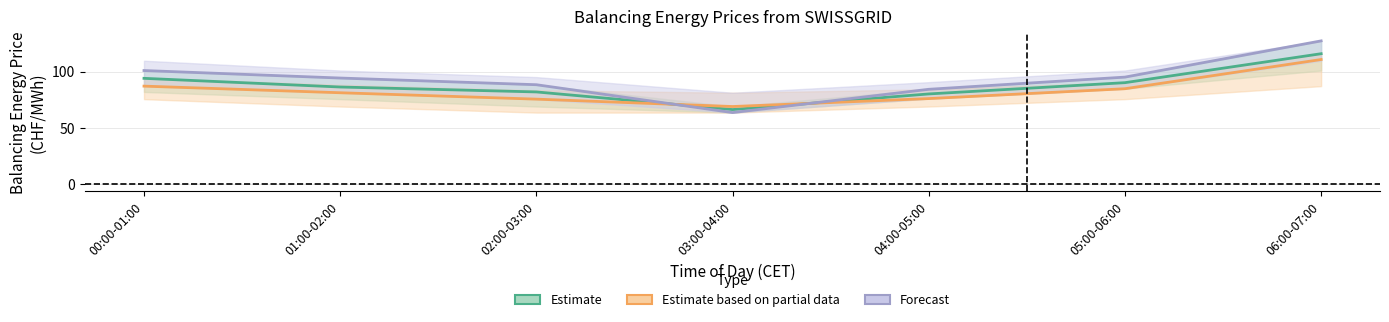

Reading left to right, extract all data points from this chart.

Estimate: 94.0	86.3	81.9	66.3	80.2	90.2	115.8
Estimate based on partial data: 87.1	81.2	75.5	69.0	76.0	84.8	110.7
Forecast: 100.9	94.3	88.3	63.6	84.3	95.1	127.2